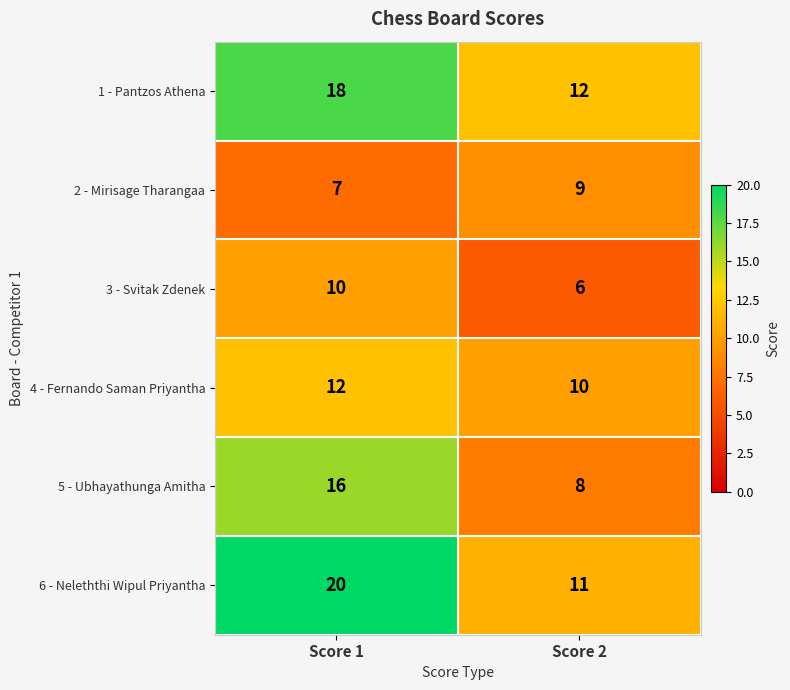

Which category has the highest value in the 4 - Fernando Saman Priyantha series?

Score 1